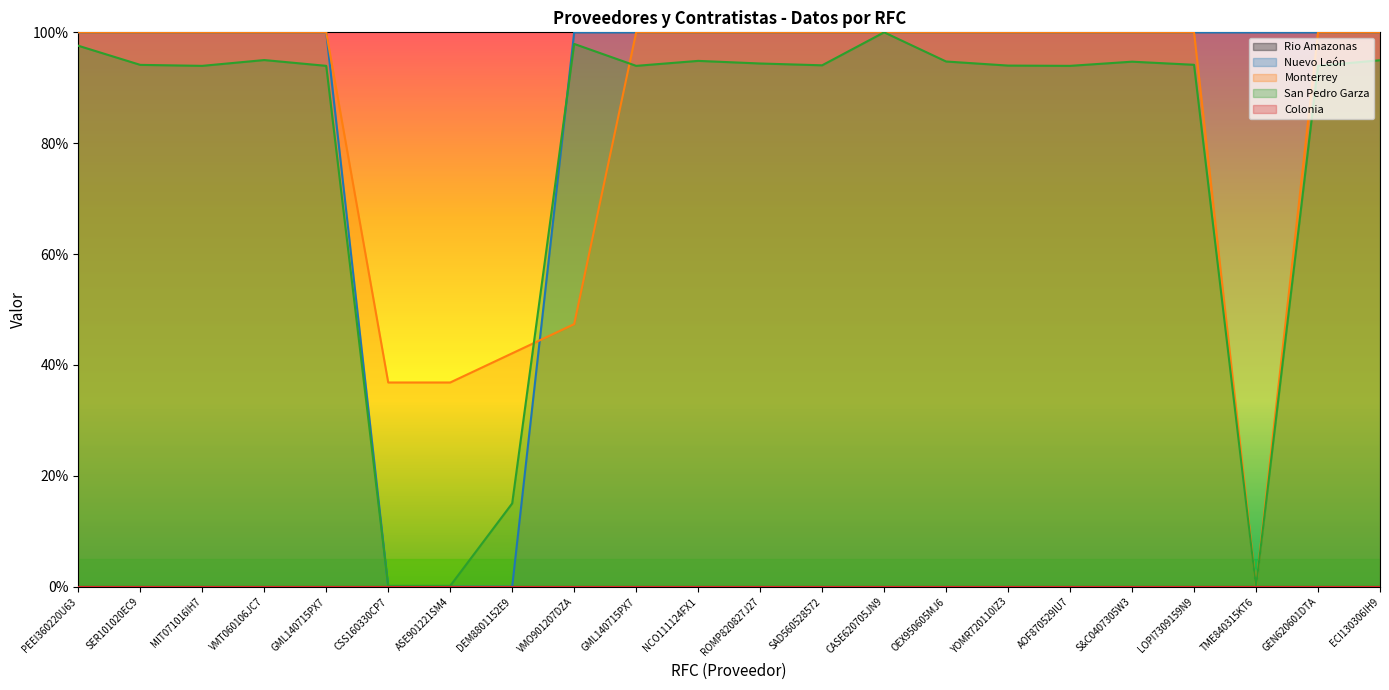

How many data points does each series have?

22